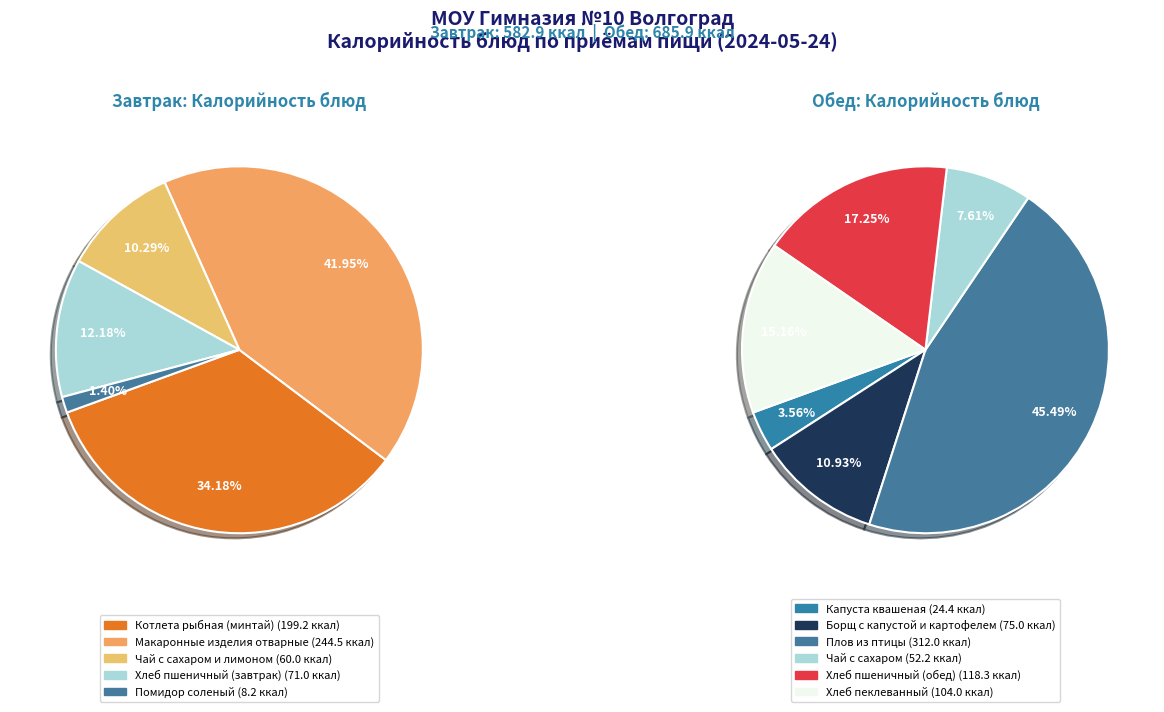

Approximately how many times larger is the value at Хлеб пшеничный (обед) compared to Помидор соленый?

14.5